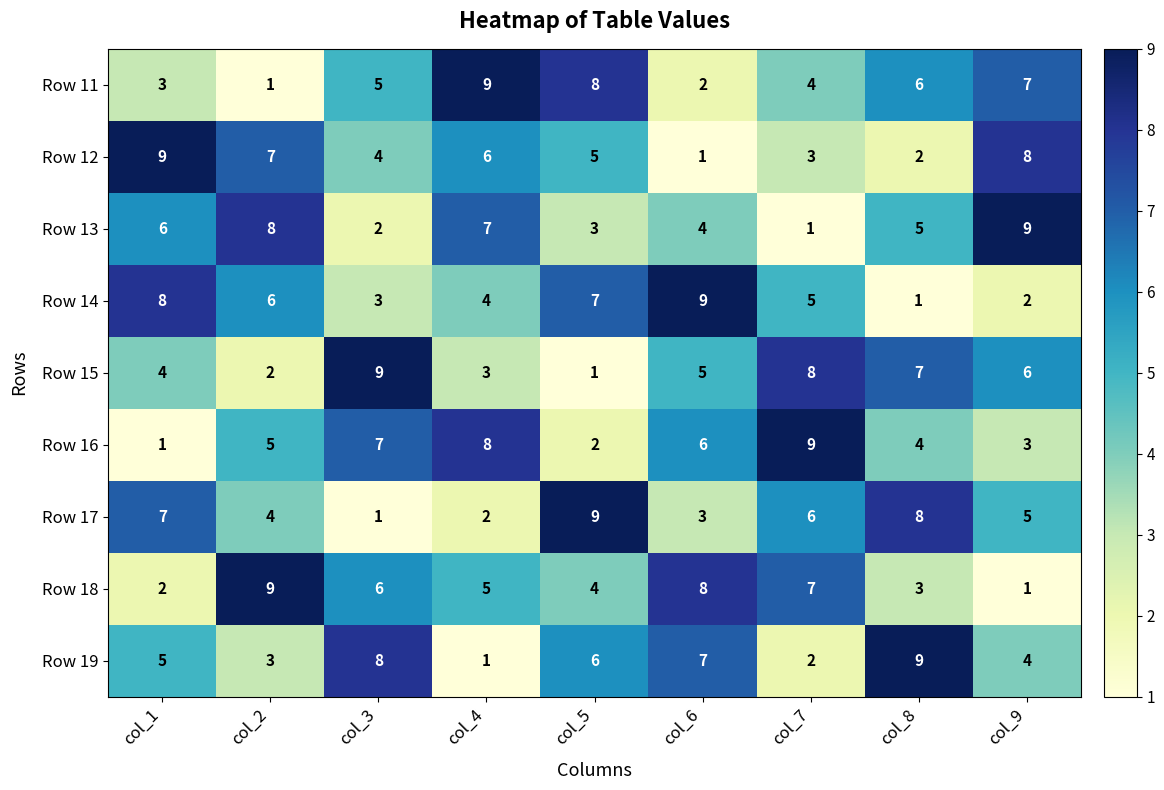

What is the average value of the Row 19 series?

5